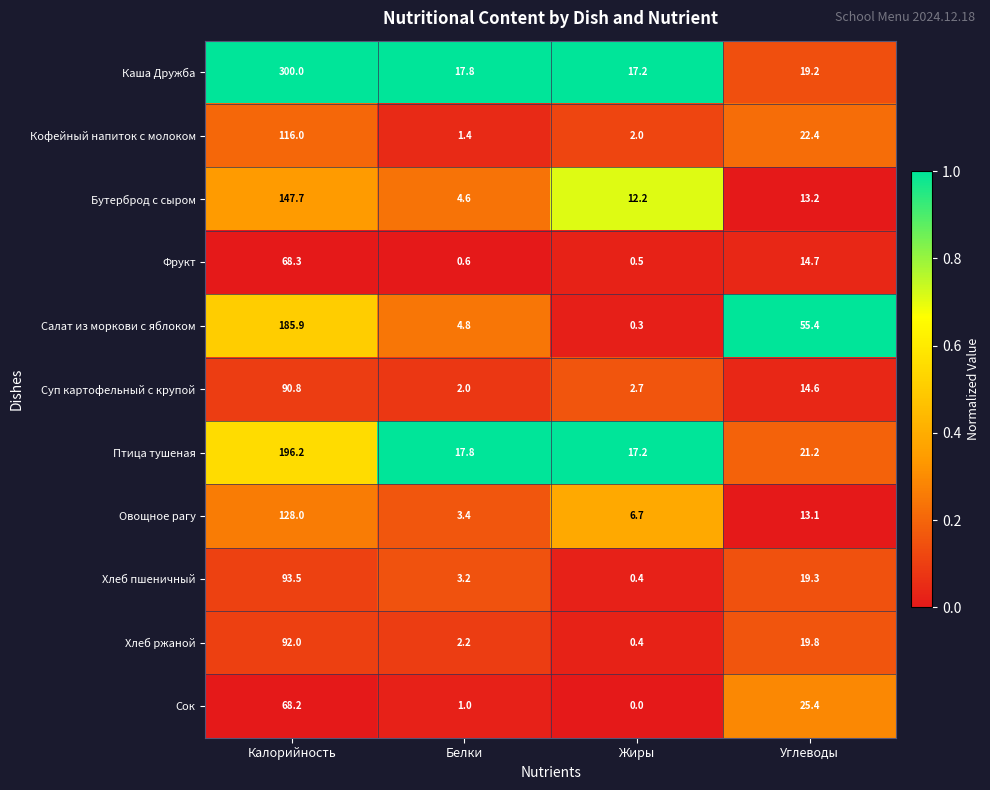

What is the total value across all series at Белки?

58.8